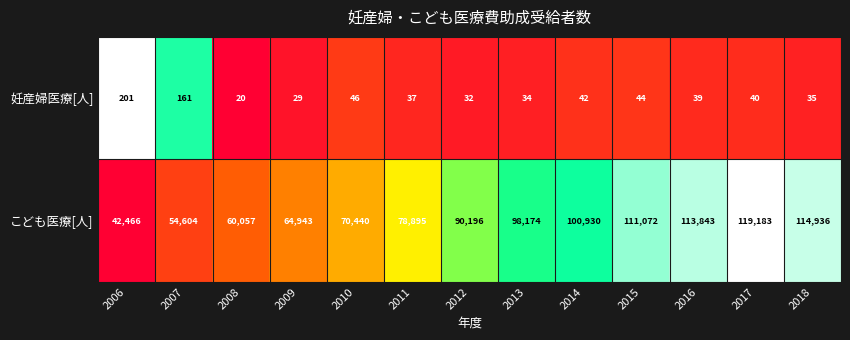

What is the sum of the 妊産婦医療[人] values at 2018 and 2016?

74